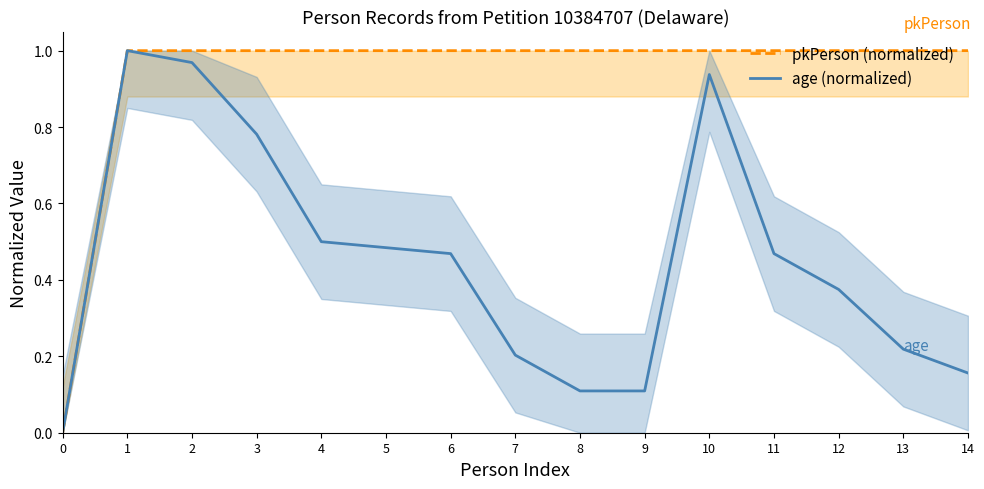

Which series has the widest spread of values?

pkPerson (normalized)